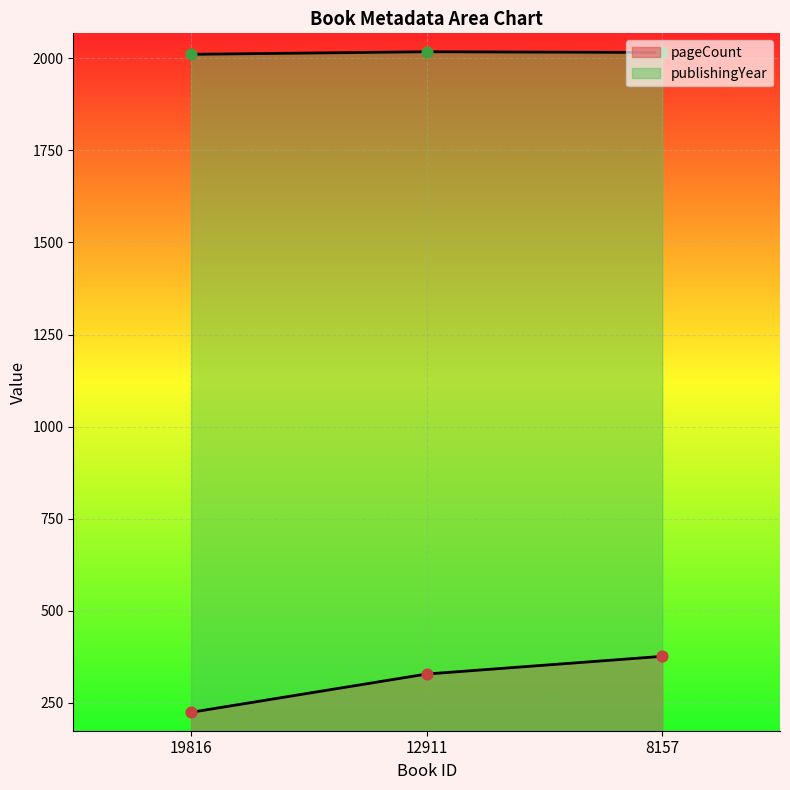

What is the total value across all series at 8157?

2392